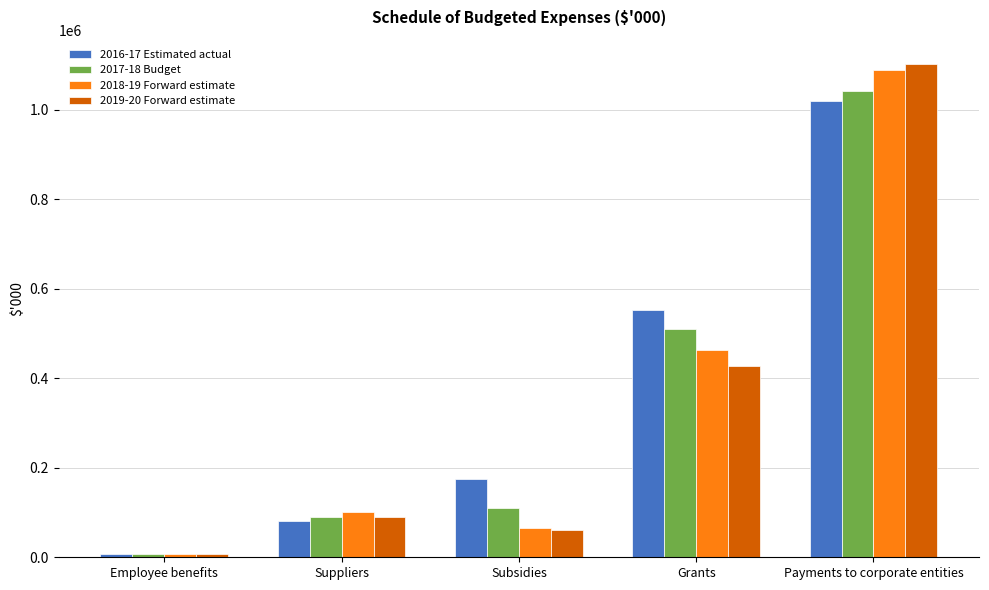

Is it true that 2018-19 Forward estimate equals 244517 at Grants?

False